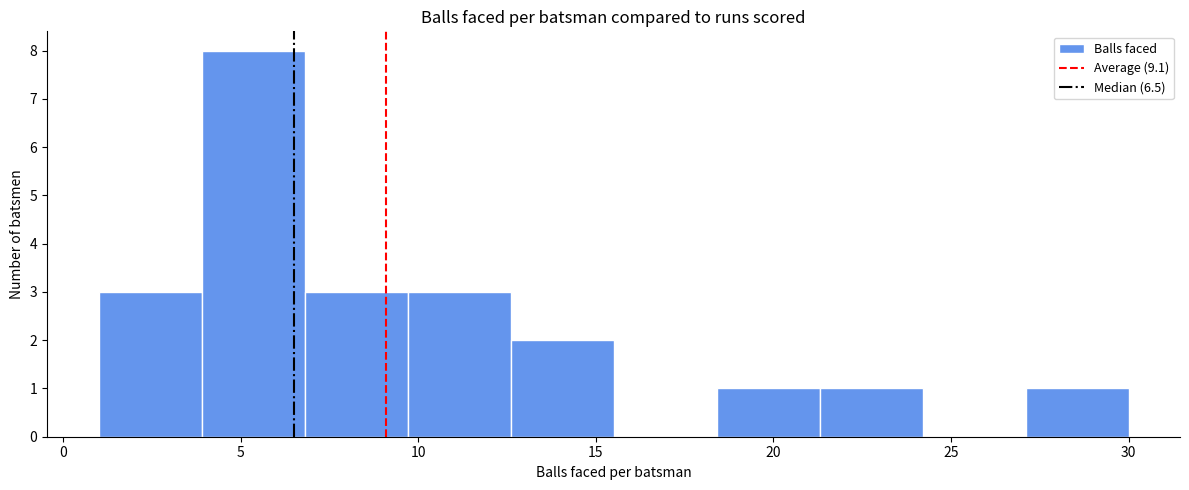

Over which range of the x-axis is the bar tallest?

3.9 to 6.8